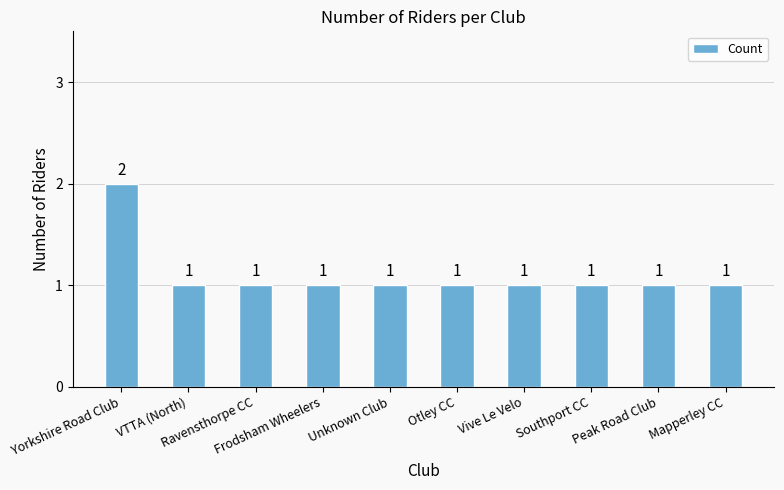

What value does the data have at Southport CC?

1